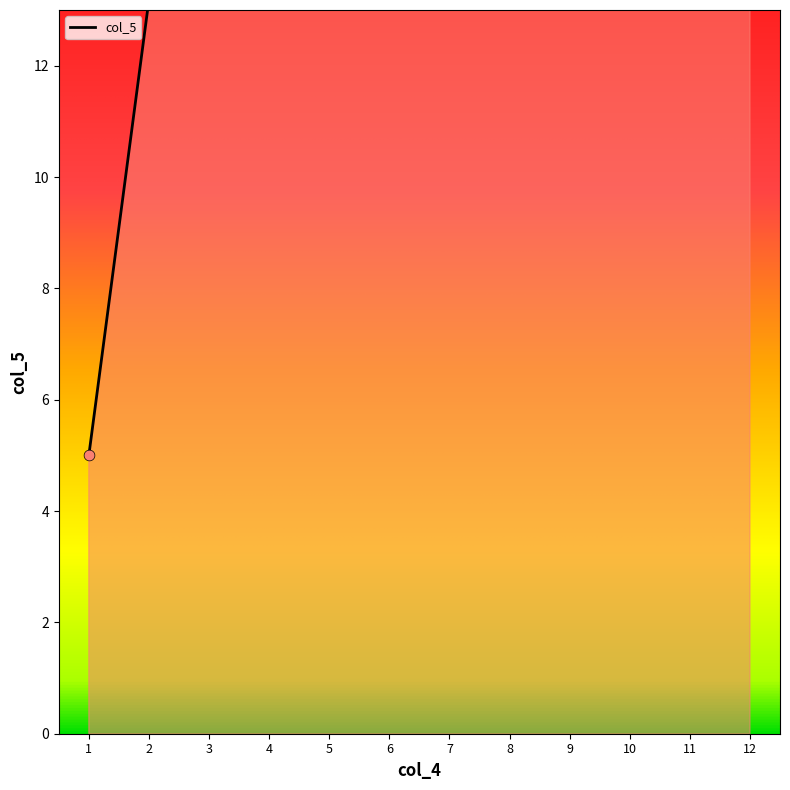

Between 2 and 4, which is larger?

4